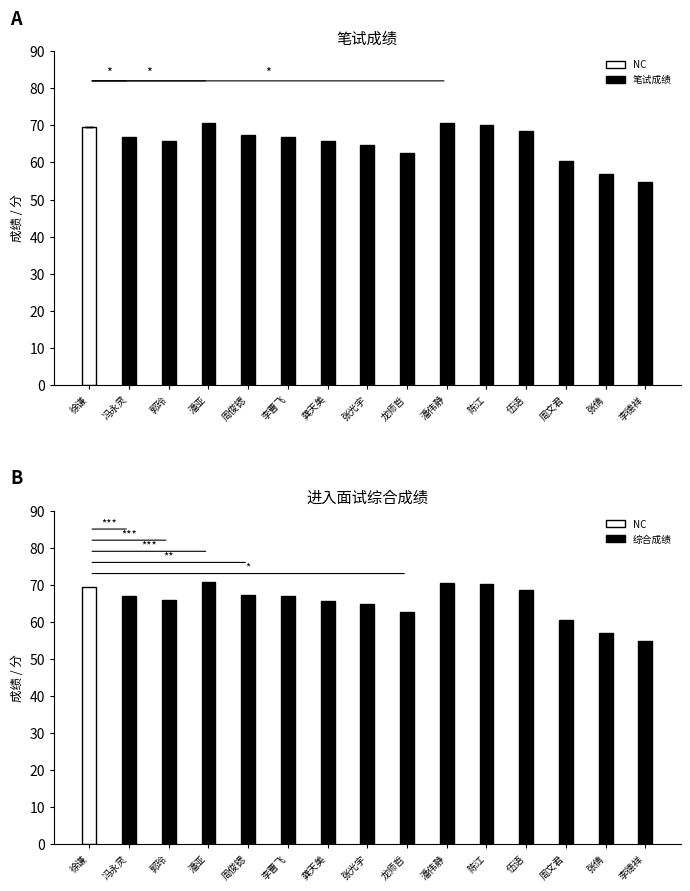

Between 张光宇 and 龙师哲, which series saw the biggest shift?

笔试成绩